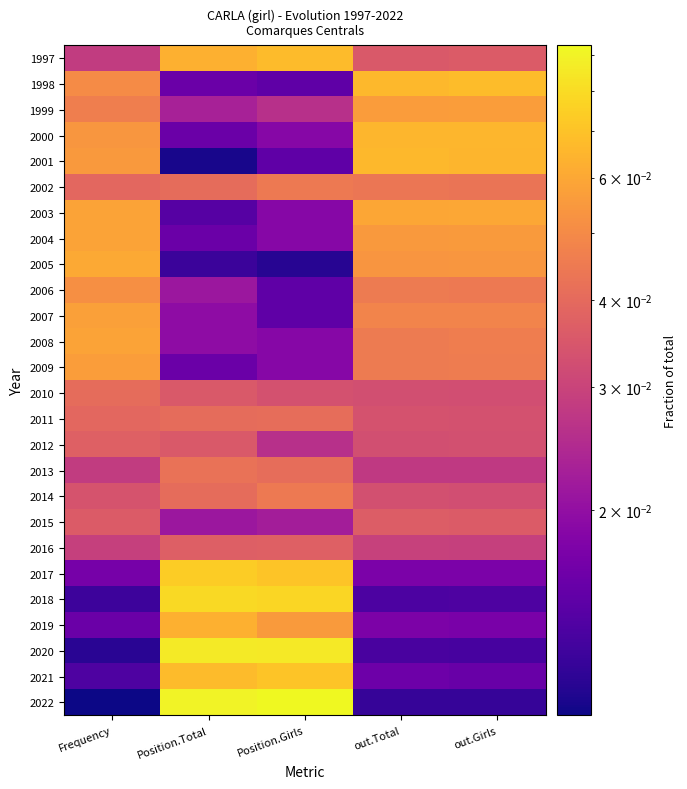

Reading left to right, what are all the values shown in this chart?

1997: Frequency=0.0	Position.Total=0.1	Position.Girls=0.1	out.Total=0.0	out.Girls=0.0
1998: Frequency=0.1	Position.Total=0.0	Position.Girls=0.0	out.Total=0.1	out.Girls=0.1
1999: Frequency=0.0	Position.Total=0.0	Position.Girls=0.0	out.Total=0.1	out.Girls=0.1
2000: Frequency=0.1	Position.Total=0.0	Position.Girls=0.0	out.Total=0.1	out.Girls=0.1
2001: Frequency=0.1	Position.Total=0.0	Position.Girls=0.0	out.Total=0.1	out.Girls=0.1
2002: Frequency=0.0	Position.Total=0.0	Position.Girls=0.0	out.Total=0.0	out.Girls=0.0
2003: Frequency=0.1	Position.Total=0.0	Position.Girls=0.0	out.Total=0.1	out.Girls=0.1
2004: Frequency=0.1	Position.Total=0.0	Position.Girls=0.0	out.Total=0.1	out.Girls=0.1
2005: Frequency=0.1	Position.Total=0.0	Position.Girls=0.0	out.Total=0.1	out.Girls=0.1
2006: Frequency=0.1	Position.Total=0.0	Position.Girls=0.0	out.Total=0.0	out.Girls=0.0
2007: Frequency=0.1	Position.Total=0.0	Position.Girls=0.0	out.Total=0.0	out.Girls=0.0
2008: Frequency=0.1	Position.Total=0.0	Position.Girls=0.0	out.Total=0.0	out.Girls=0.0
2009: Frequency=0.1	Position.Total=0.0	Position.Girls=0.0	out.Total=0.0	out.Girls=0.0
2010: Frequency=0.0	Position.Total=0.0	Position.Girls=0.0	out.Total=0.0	out.Girls=0.0
2011: Frequency=0.0	Position.Total=0.0	Position.Girls=0.0	out.Total=0.0	out.Girls=0.0
2012: Frequency=0.0	Position.Total=0.0	Position.Girls=0.0	out.Total=0.0	out.Girls=0.0
2013: Frequency=0.0	Position.Total=0.0	Position.Girls=0.0	out.Total=0.0	out.Girls=0.0
2014: Frequency=0.0	Position.Total=0.0	Position.Girls=0.0	out.Total=0.0	out.Girls=0.0
2015: Frequency=0.0	Position.Total=0.0	Position.Girls=0.0	out.Total=0.0	out.Girls=0.0
2016: Frequency=0.0	Position.Total=0.0	Position.Girls=0.0	out.Total=0.0	out.Girls=0.0
2017: Frequency=0.0	Position.Total=0.1	Position.Girls=0.1	out.Total=0.0	out.Girls=0.0
2018: Frequency=0.0	Position.Total=0.1	Position.Girls=0.1	out.Total=0.0	out.Girls=0.0
2019: Frequency=0.0	Position.Total=0.1	Position.Girls=0.1	out.Total=0.0	out.Girls=0.0
2020: Frequency=0.0	Position.Total=0.1	Position.Girls=0.1	out.Total=0.0	out.Girls=0.0
2021: Frequency=0.0	Position.Total=0.1	Position.Girls=0.1	out.Total=0.0	out.Girls=0.0
2022: Frequency=0.0	Position.Total=0.1	Position.Girls=0.1	out.Total=0.0	out.Girls=0.0